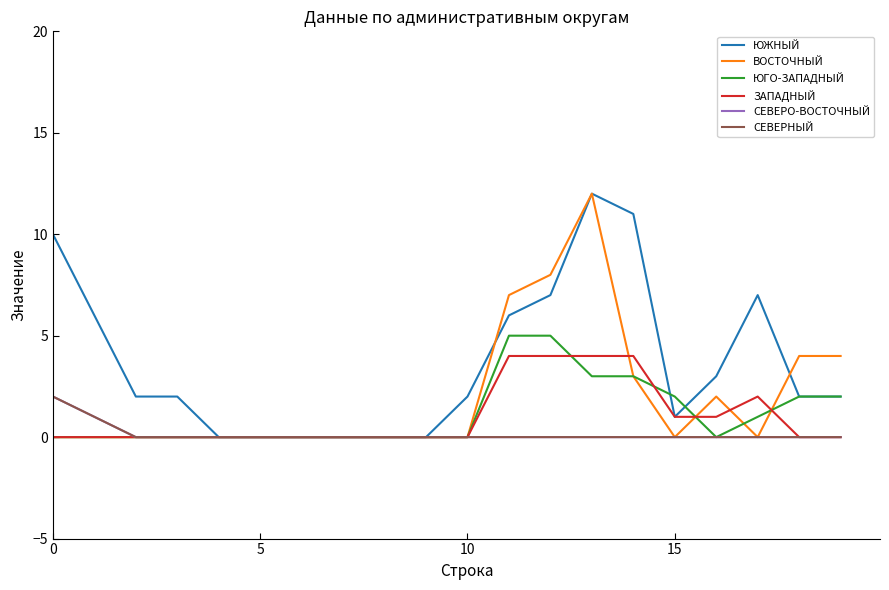

Count the ЗАПАДНЫЙ values in the range 0 to 2.

16